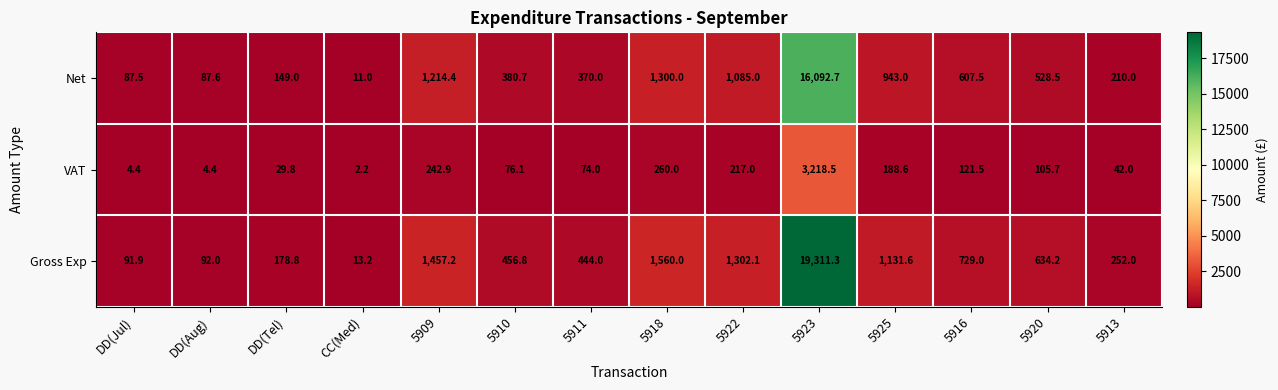

List the series in order of their overall mean, highest first.

Gross Exp, Net, VAT